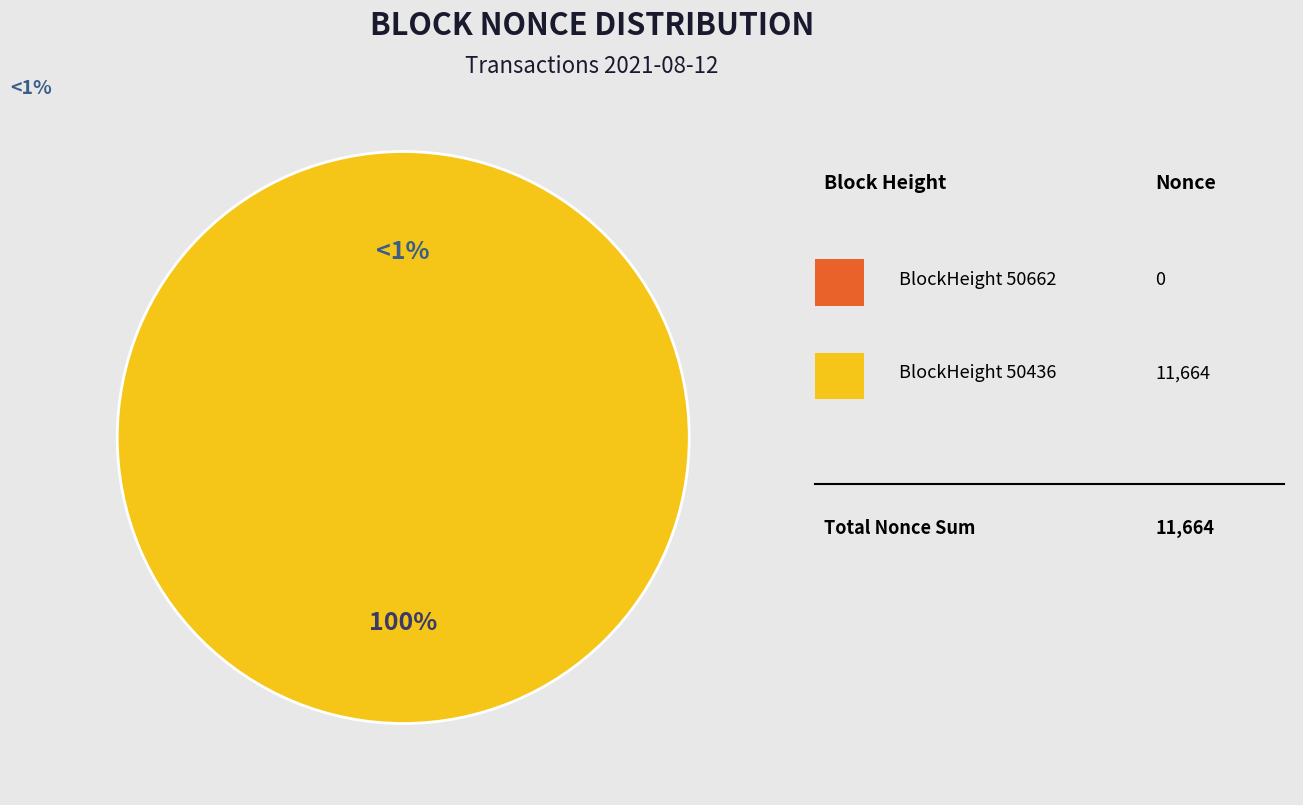

To the nearest percent, what portion does 50436 represent?

100%